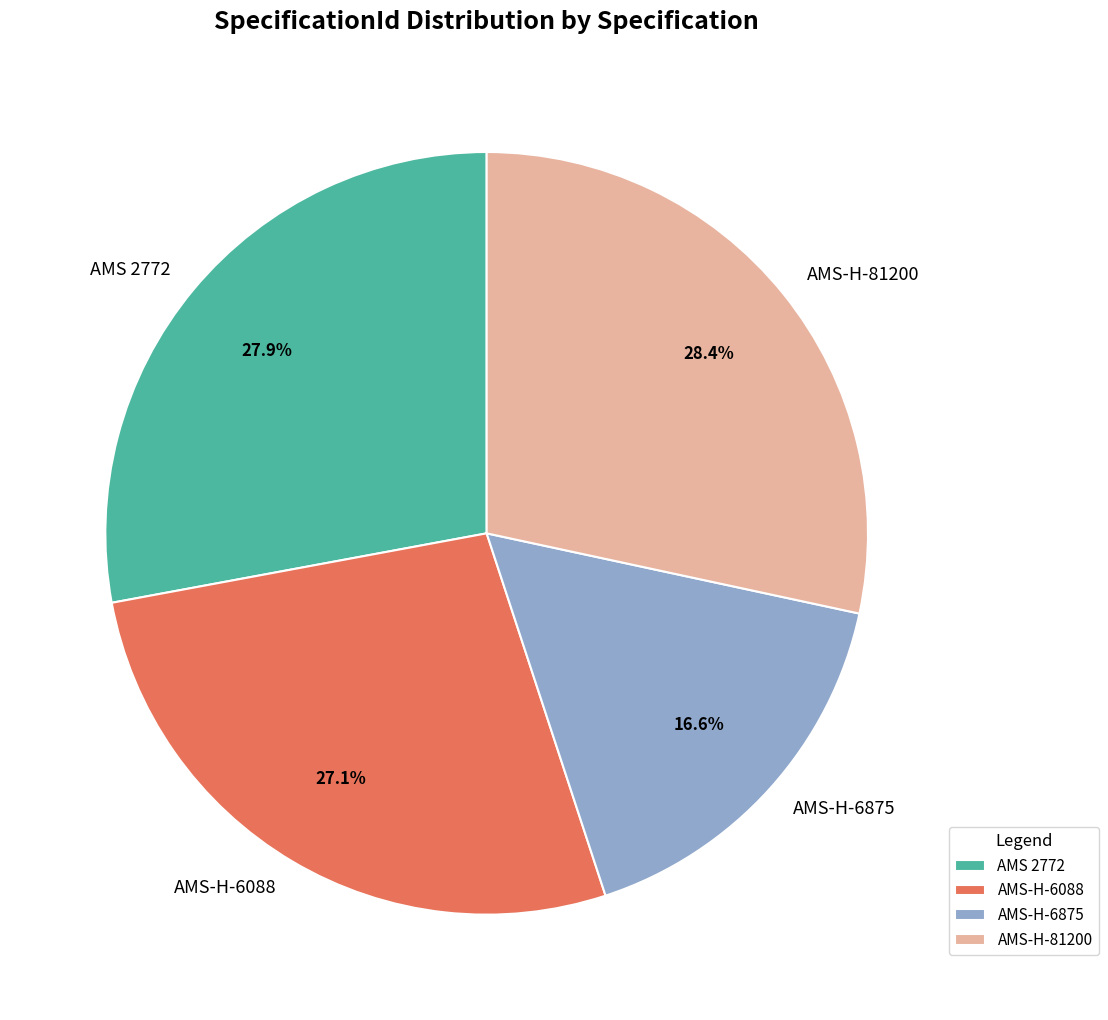

Count the number of slices in the pie.

4